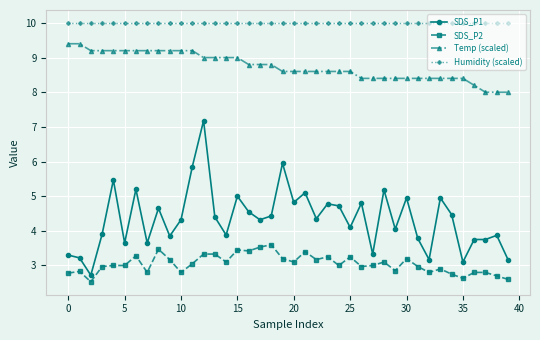

What is the sum of all SDS_P1 values?

173.7